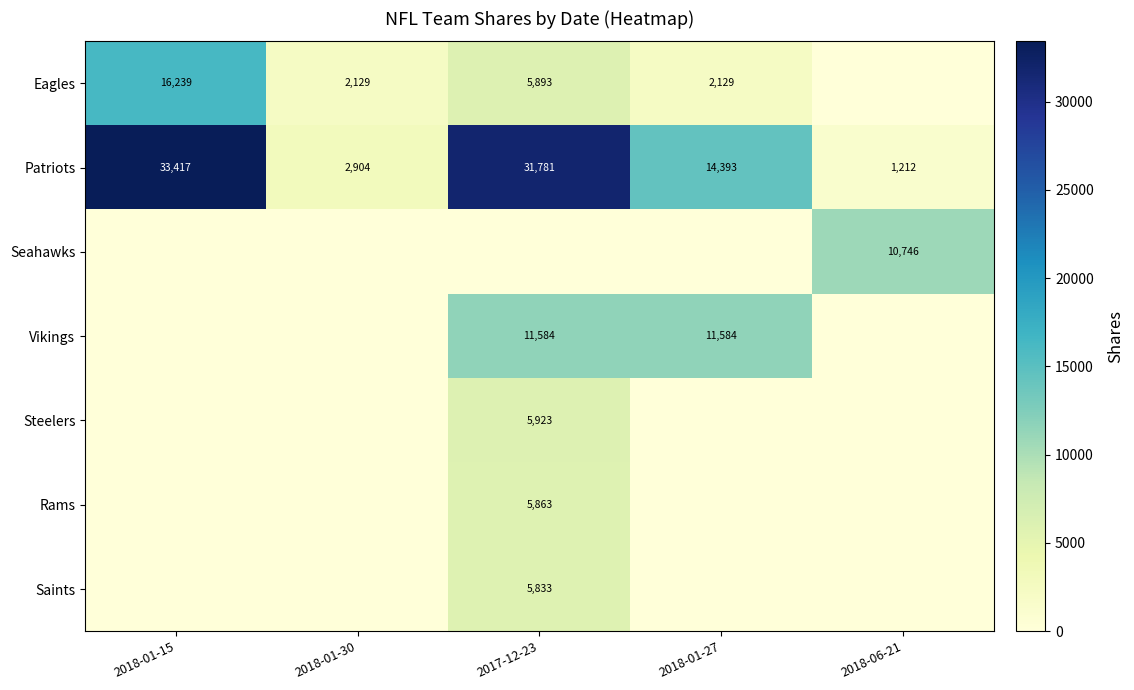

Is the value of Steelers at 2017-12-23 greater than the value of Patriots at 2017-12-23?

No